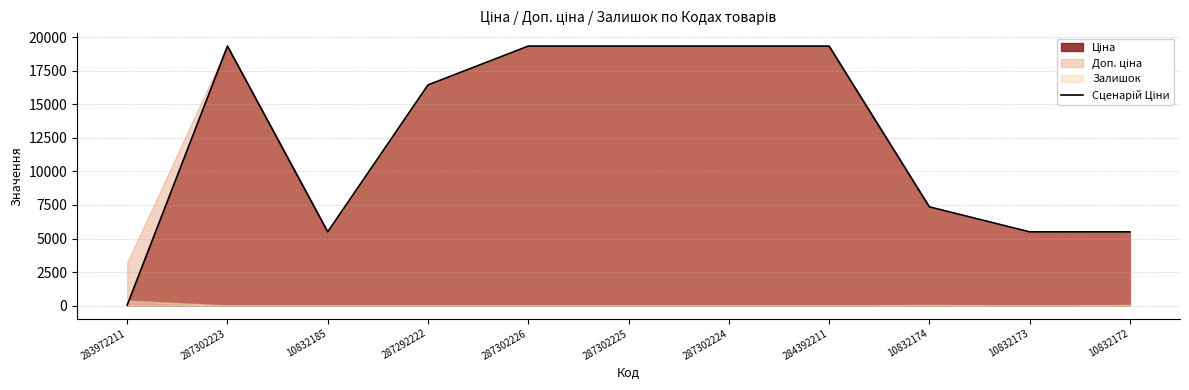

True or false: the data shows 2607.7 at 10832172.

False